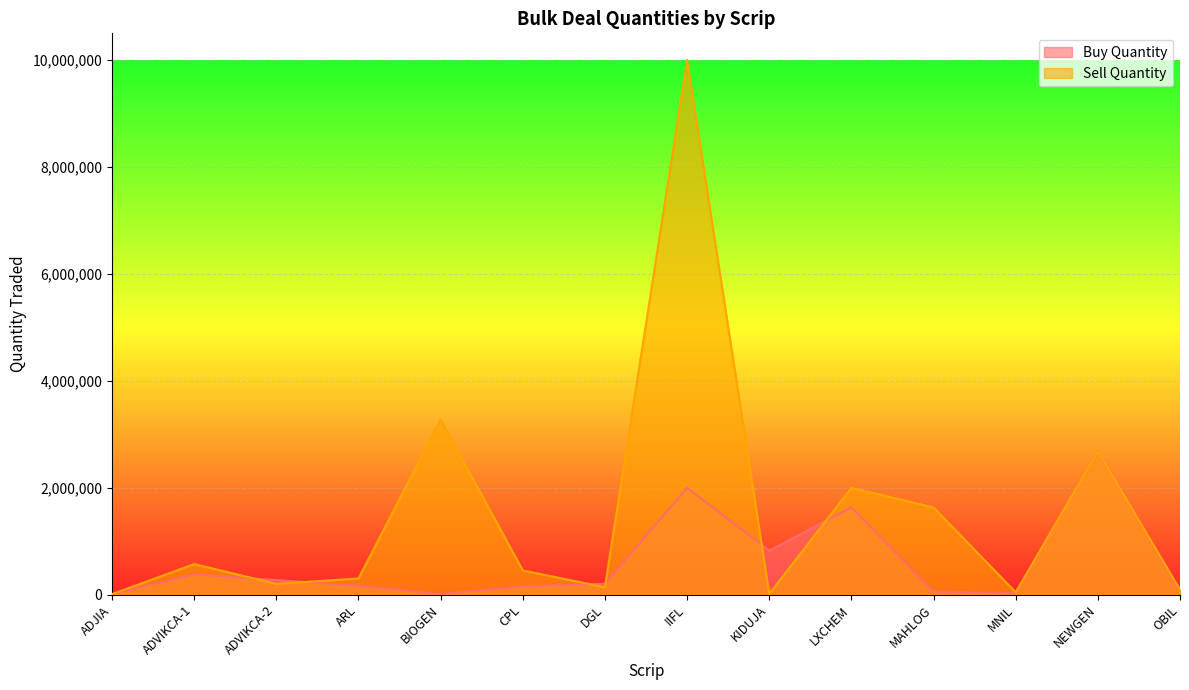

How many lines are shown in the chart?

2